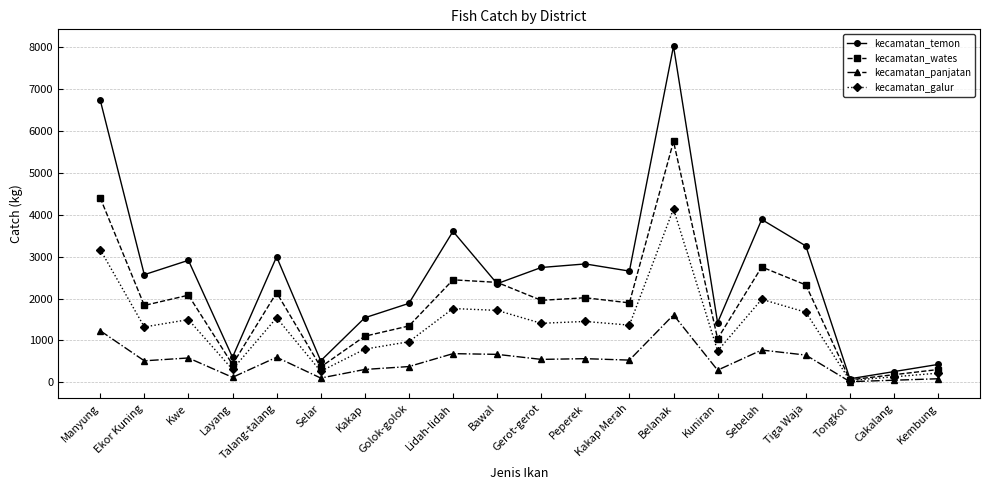

Which series has the largest range (max minus min)?

kecamatan_temon